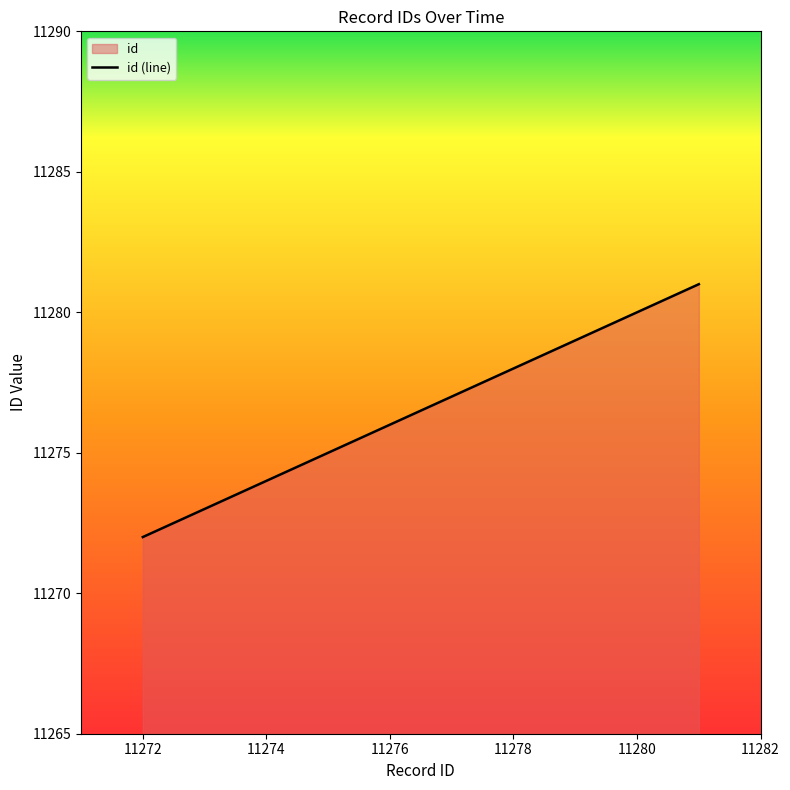

Reading left to right, transcribe all the data shown in this chart.

11272	11273	11274	11275	11276	11277	11278	11279	11280	11281